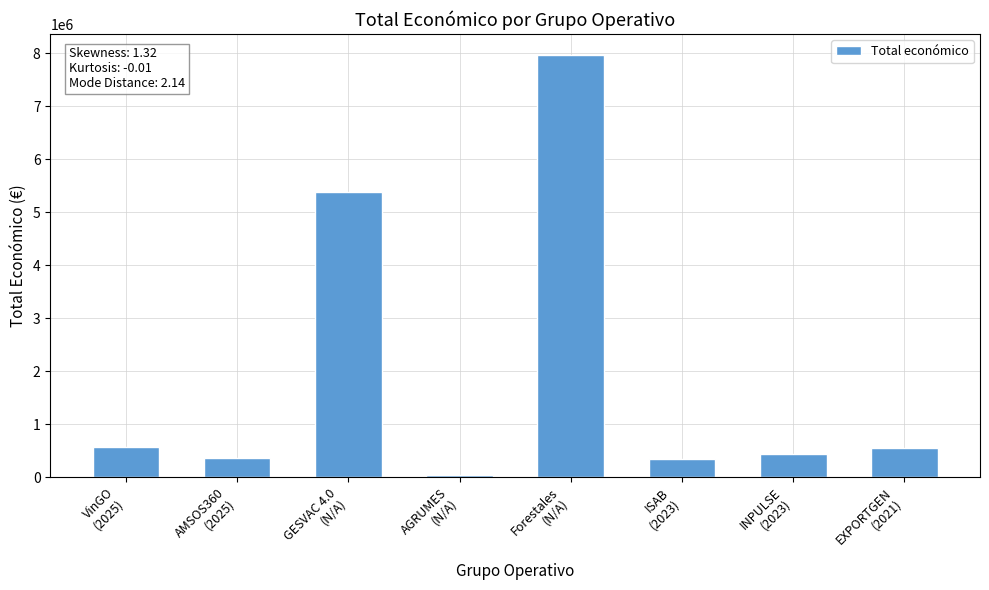

True or false: the data shows 13241492 at Forestales
(N/A).

False